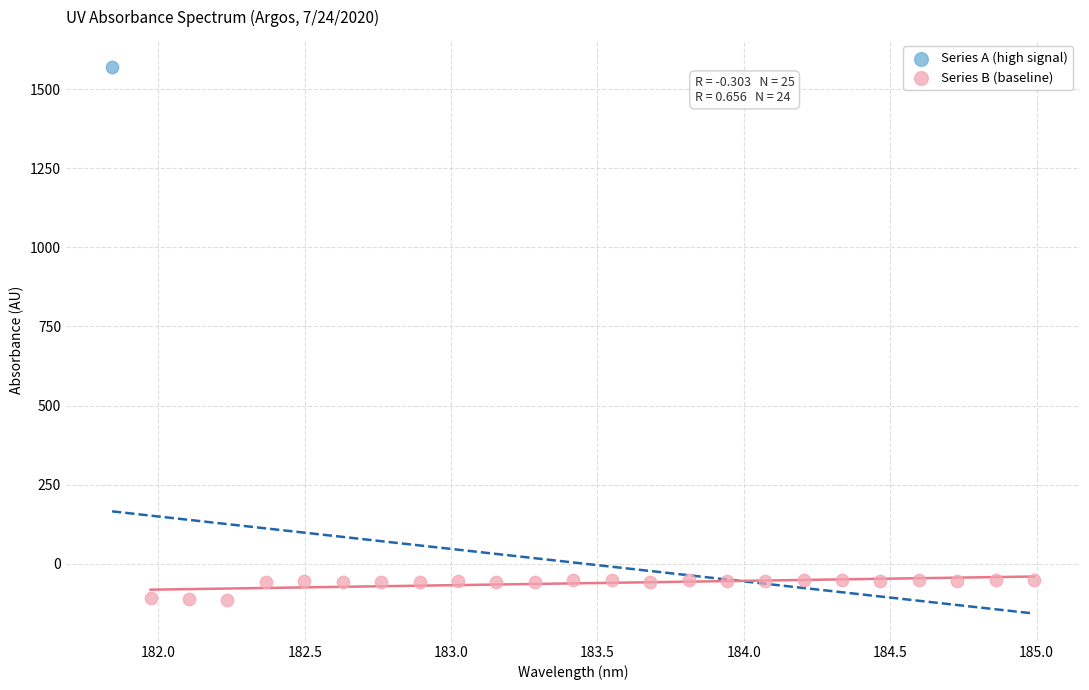

What are all the series names shown in the legend?

Series A (high signal), Series B (baseline)